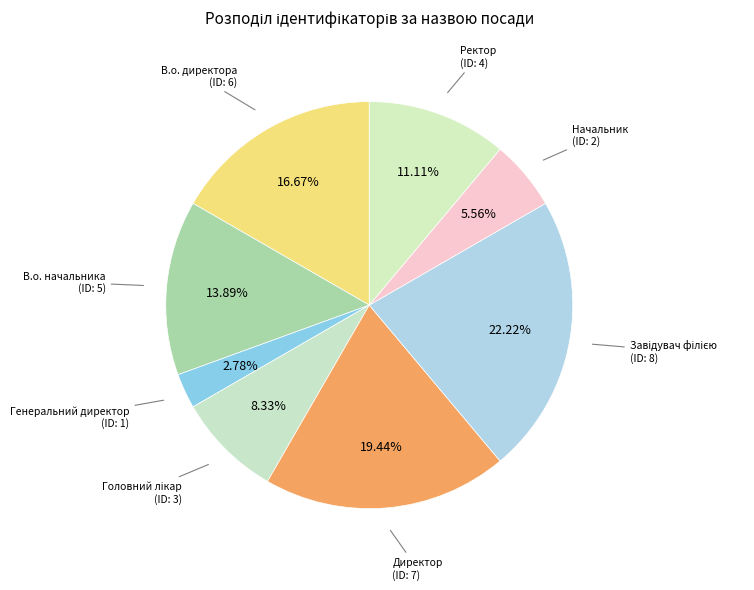

To the nearest percent, what is the average slice percentage?

12%